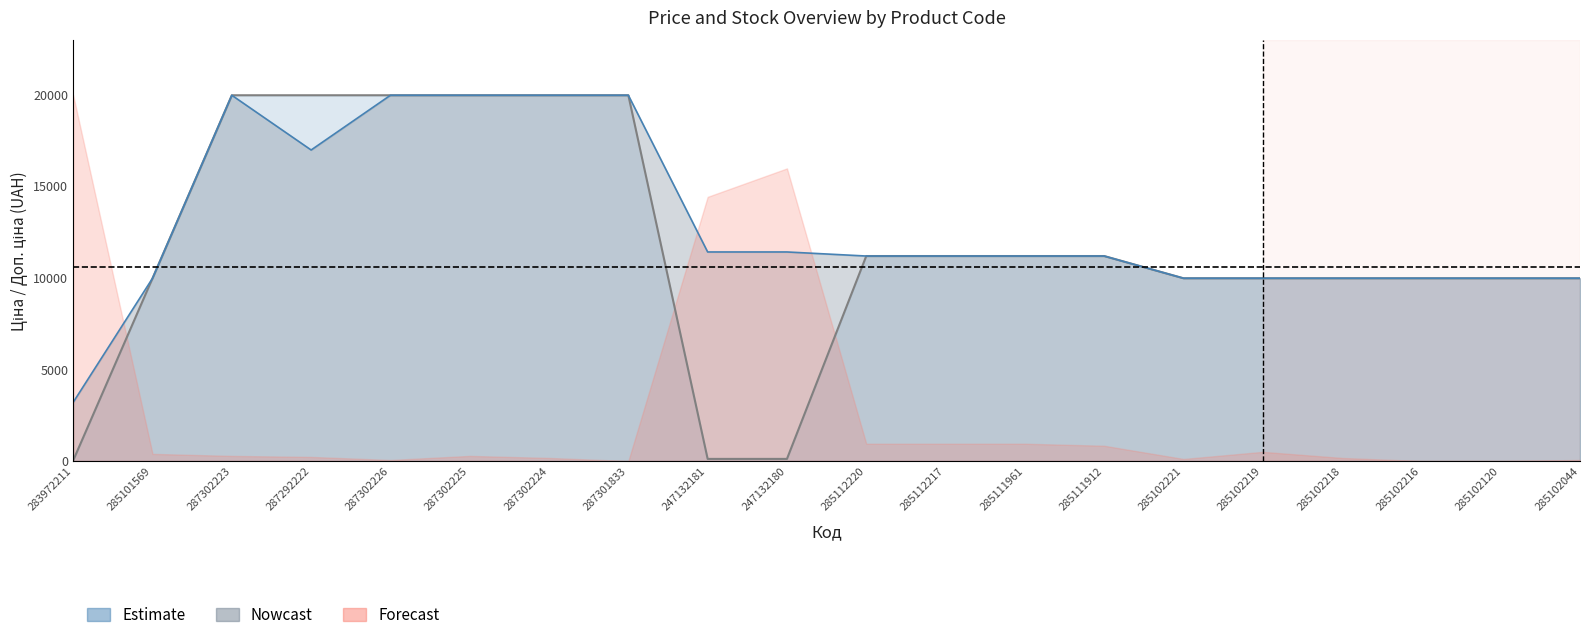

True or false: Ціна line and Доп. ціна line intersect in this chart.

False